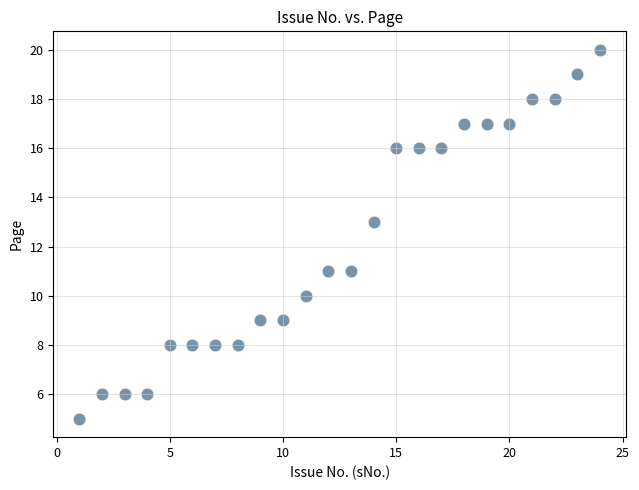

What is the range of X values (max minus min)?

23